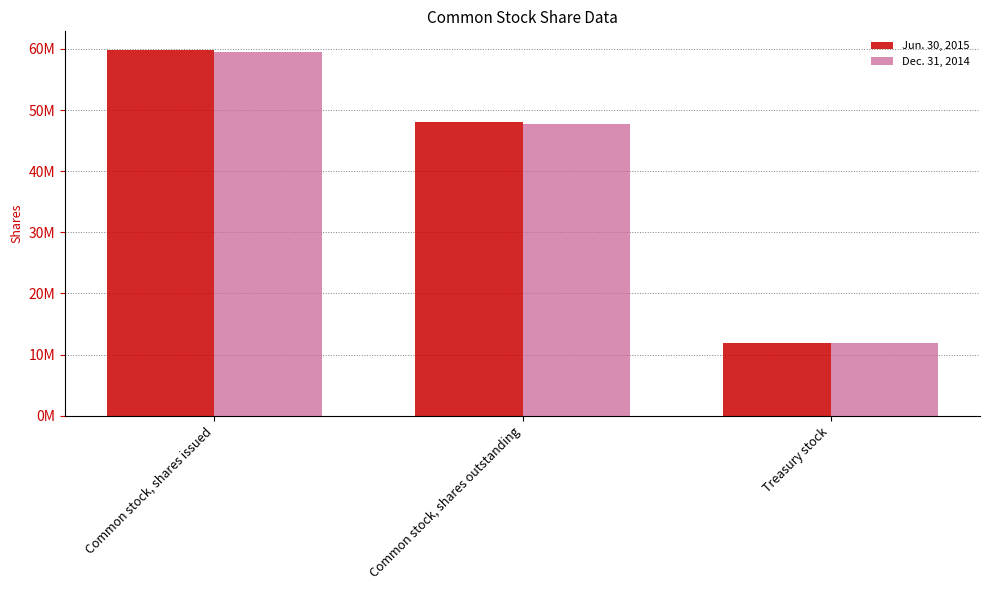

Which series has the largest total across all categories?

Jun. 30, 2015